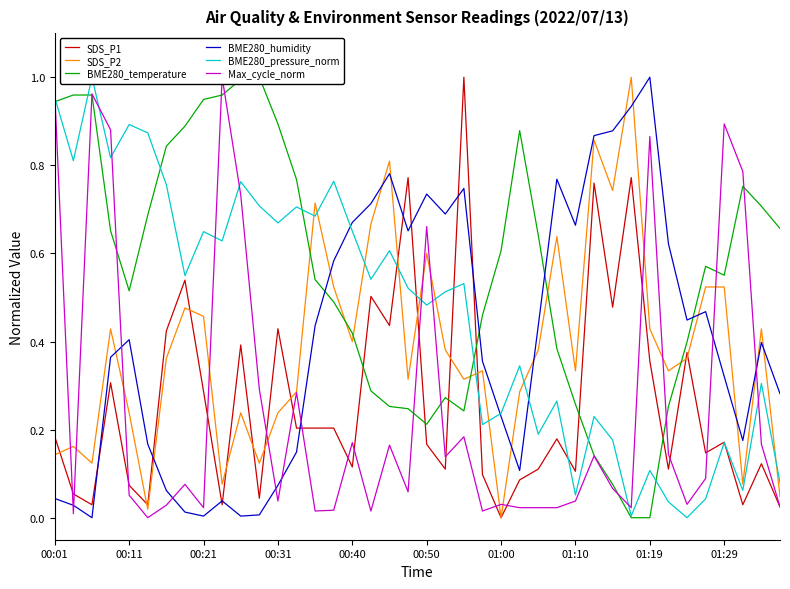

How many data points does each series have?

40